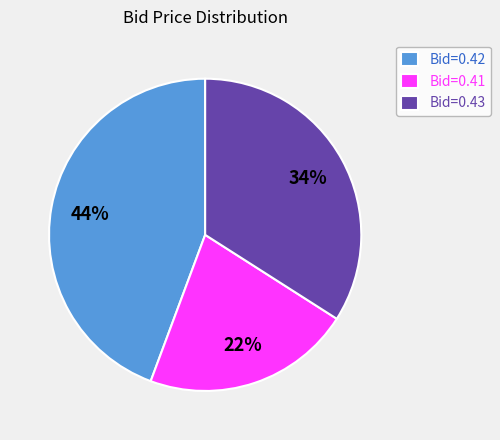

To the nearest percent, what percentage of the pie is Bid=0.43?

34%